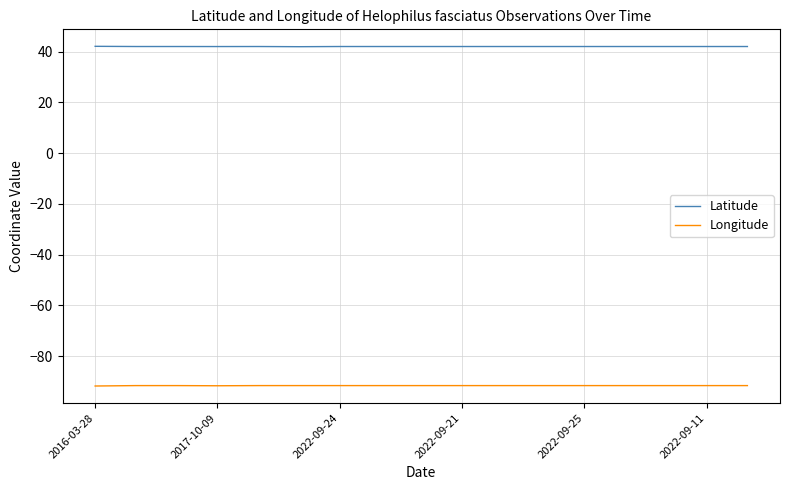

How many lines are shown in the chart?

2